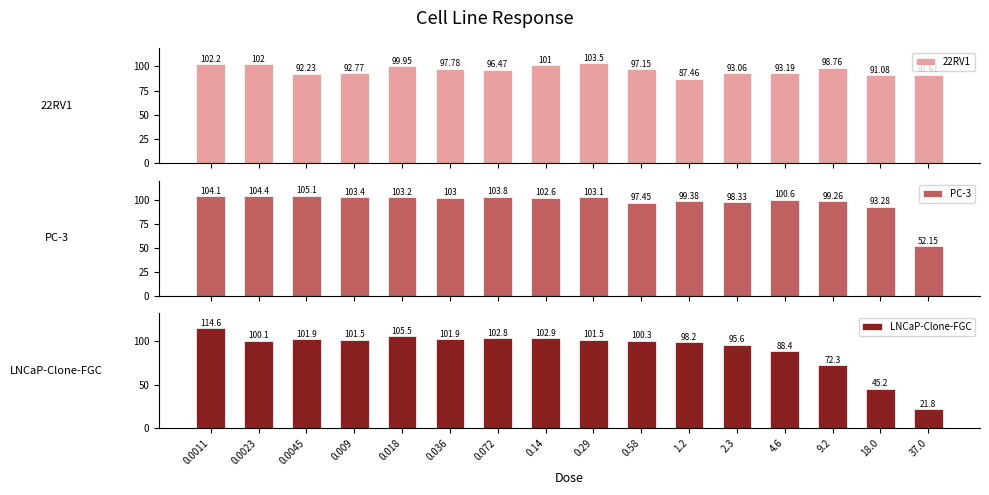

At how many categories does at least one series exceed 89?

16